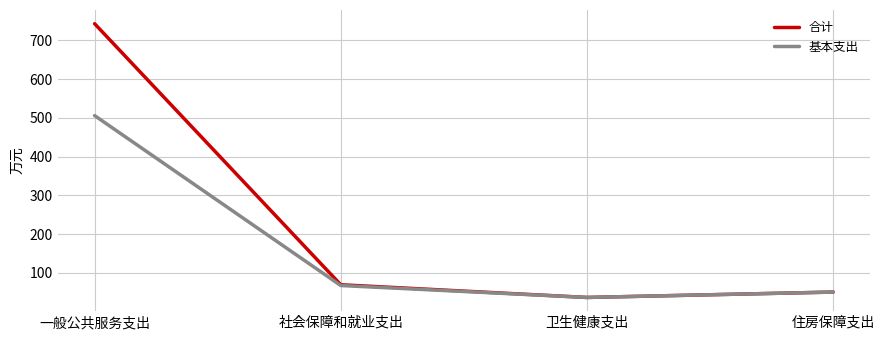

Rank the series by their maximum value, from lowest to highest.

基本支出, 合计